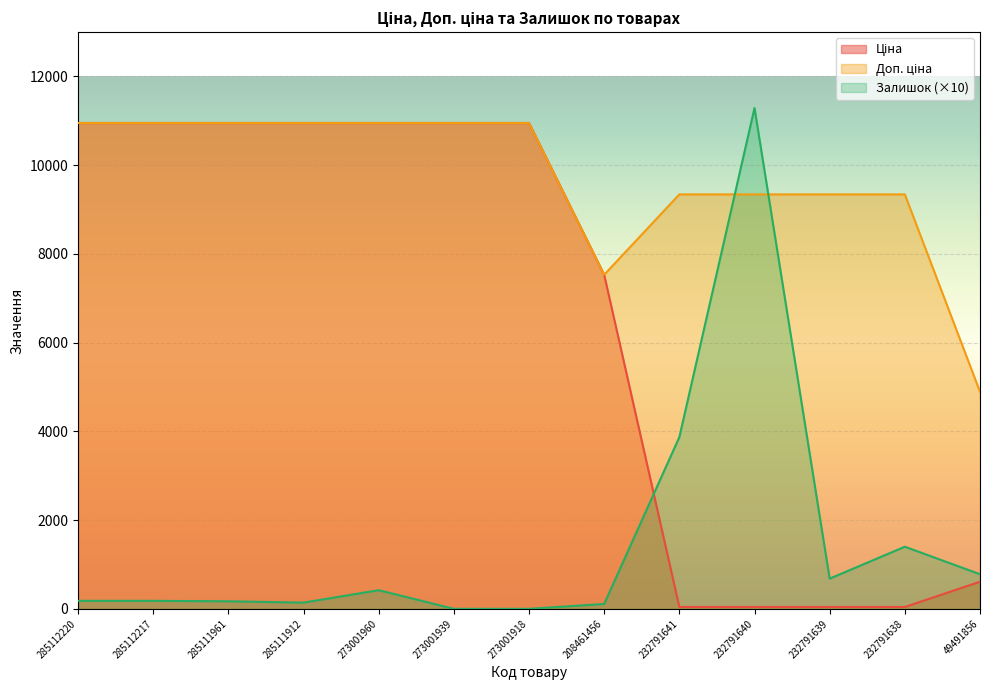

What are all the series names shown in the legend?

Ціна, Доп. ціна, Залишок